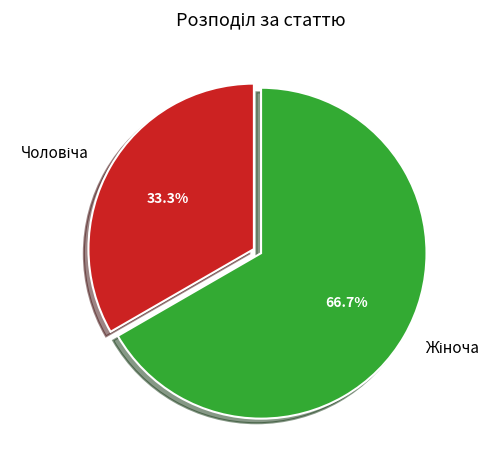

Does any single category account for the majority?

Yes